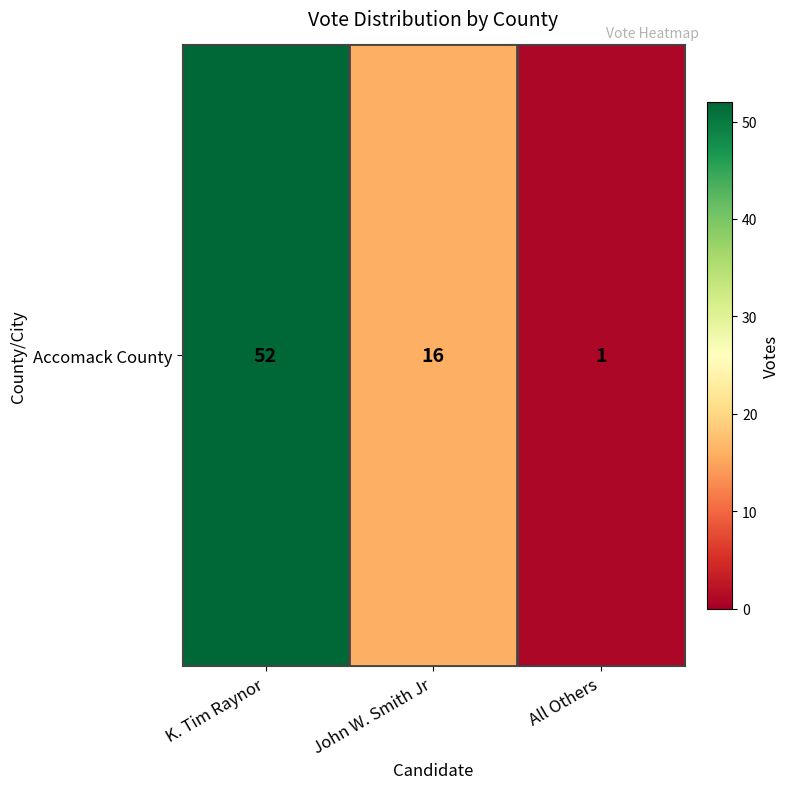

Which category has the highest value across all series?

K. Tim Raynor